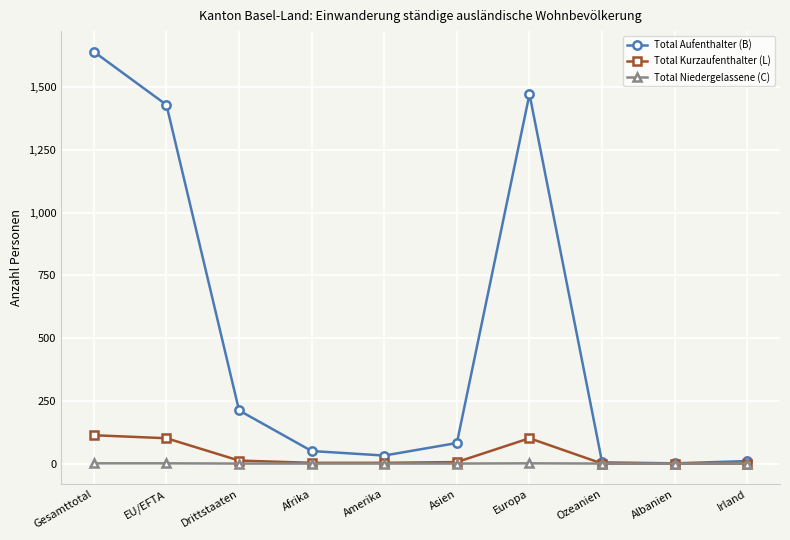

At which category is the sum across all series the highest?

Gesamttotal